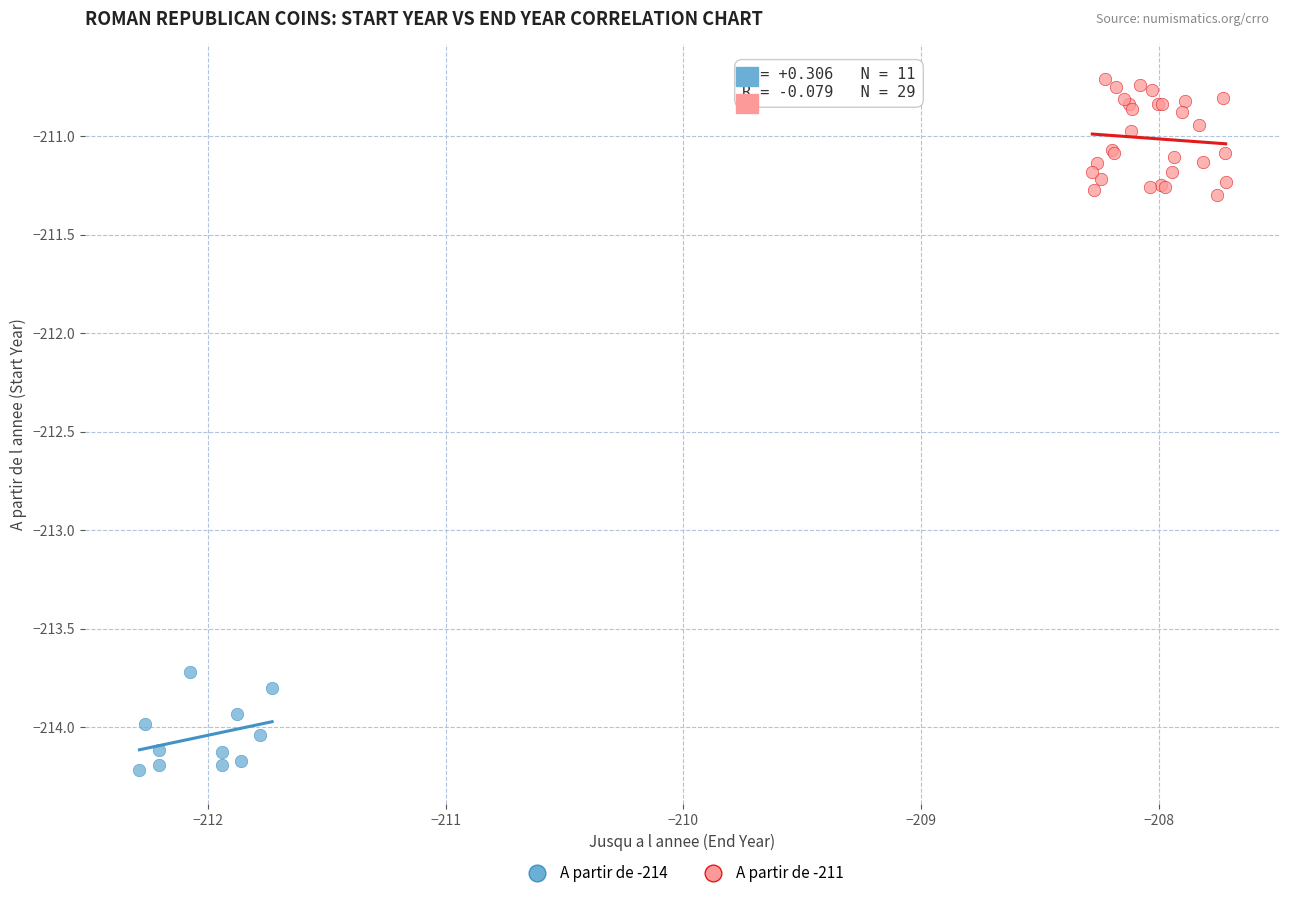

Which series reaches the maximum Y coordinate?

A partir de -211